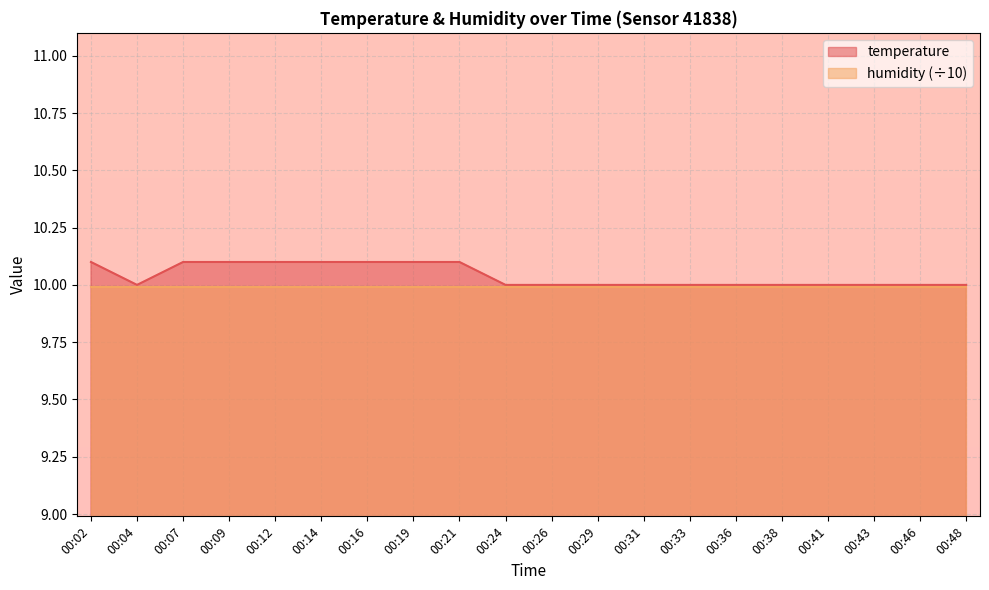

Where is the data nearest to the value 10?

00:04